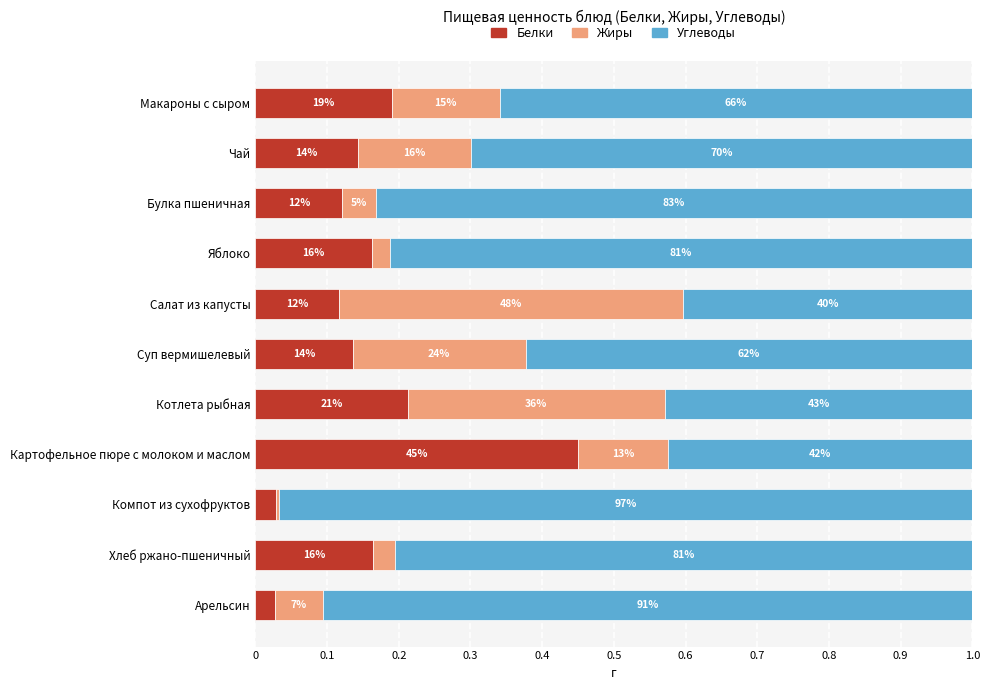

What are all the series names shown in the legend?

Белки, Жиры, Углеводы